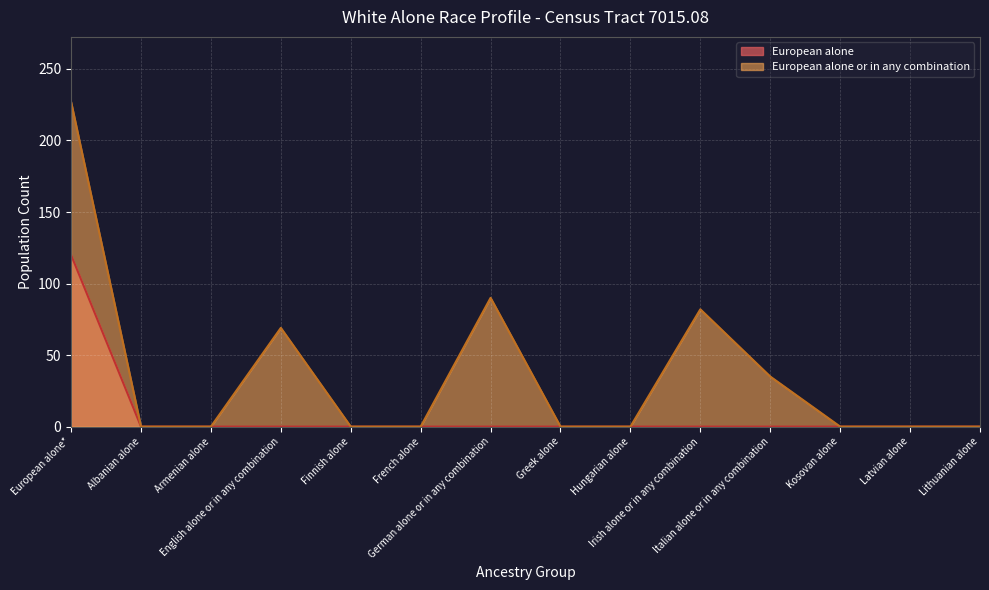

Is it true that European alone equals 0 at Italian alone or in any combination?

True